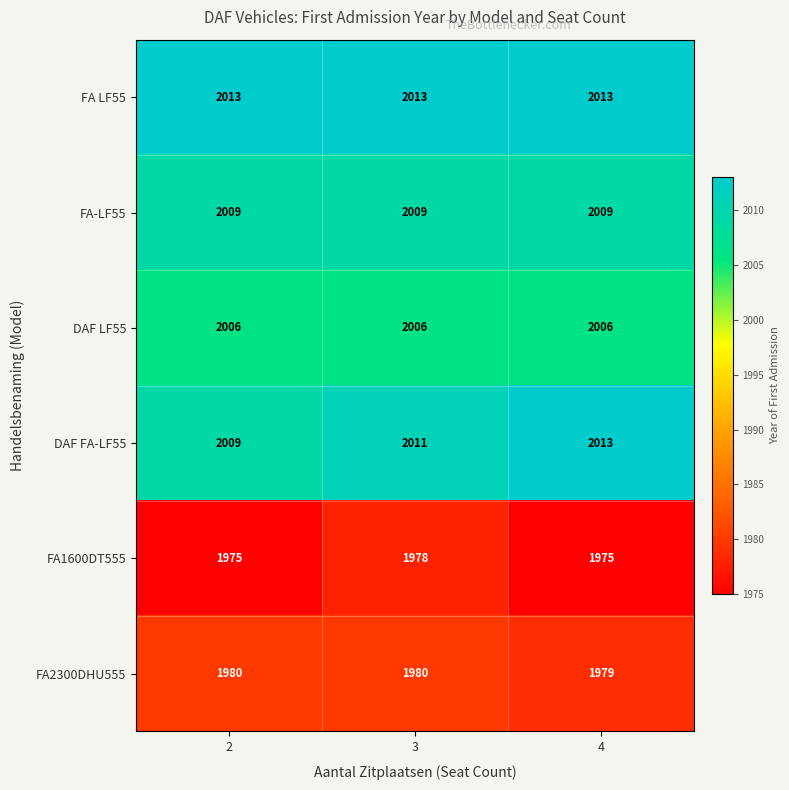

Reading left to right, transcribe all the data shown in this chart.

FA LF55: 2=2013	3=2013	4=2013
FA-LF55: 2=2009	3=2009	4=2009
DAF LF55: 2=2006	3=2006	4=2006
DAF FA-LF55: 2=2009	3=2011	4=2013
FA1600DT555: 2=1975	3=1978	4=1975
FA2300DHU555: 2=1980	3=1980	4=1979